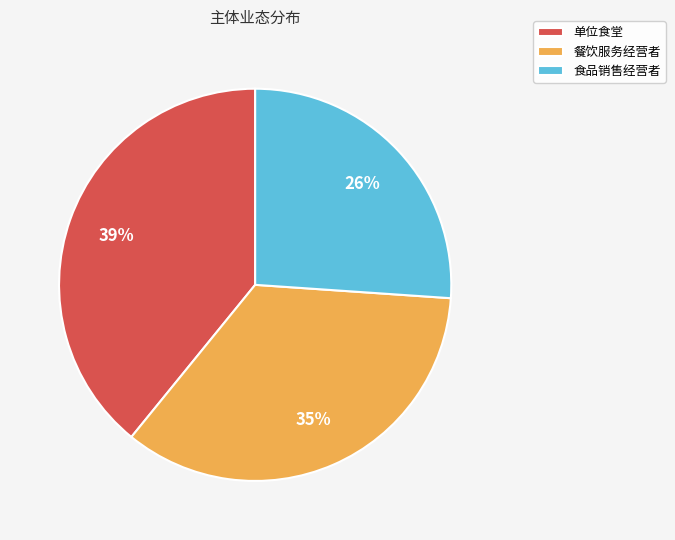

To the nearest percent, what is the average slice percentage?

33%